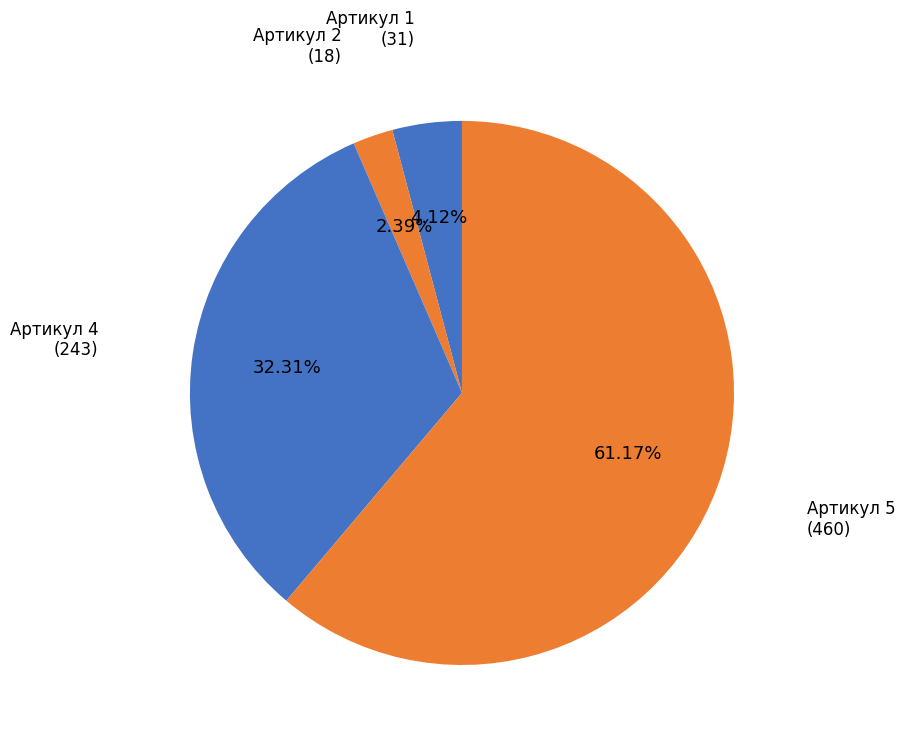

What portion of the pie excludes Артикул 4?

67.7%